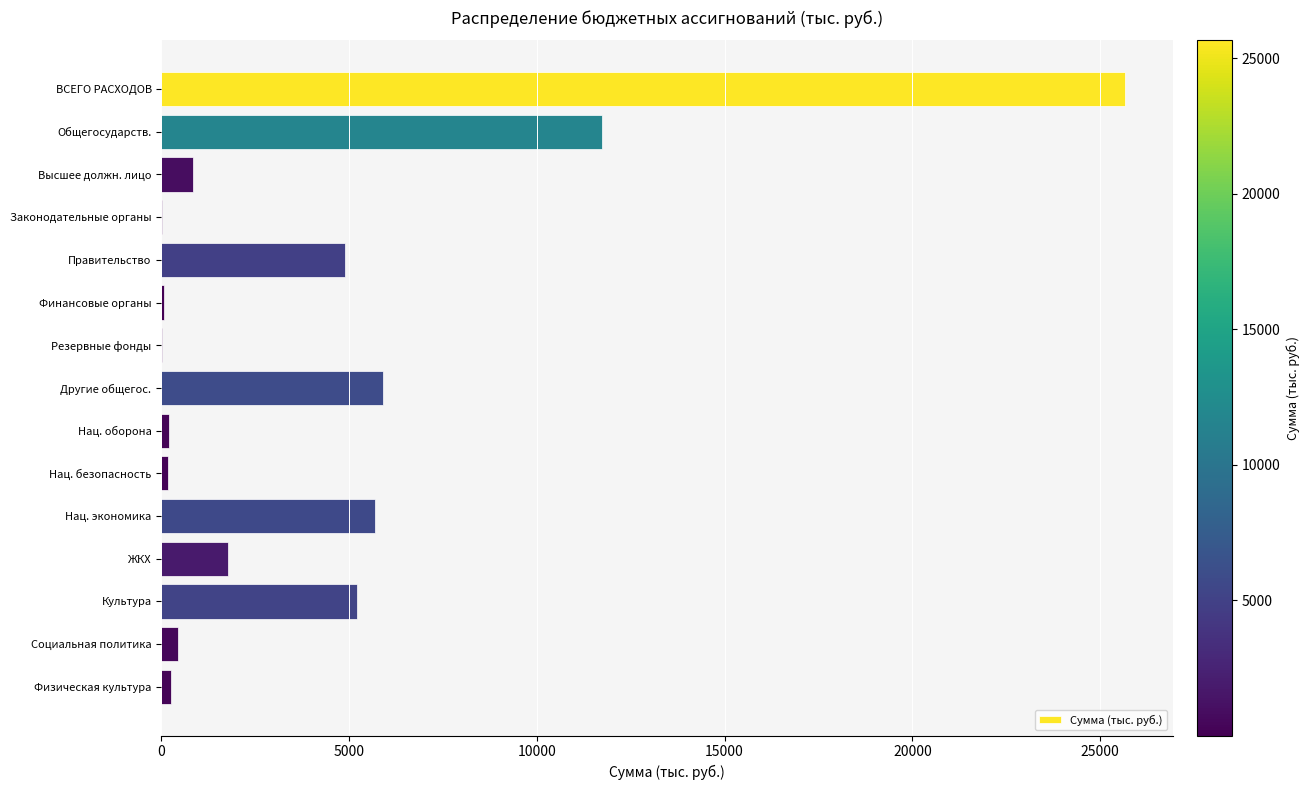

Read the value at Высшее должн. лицо.

853.1